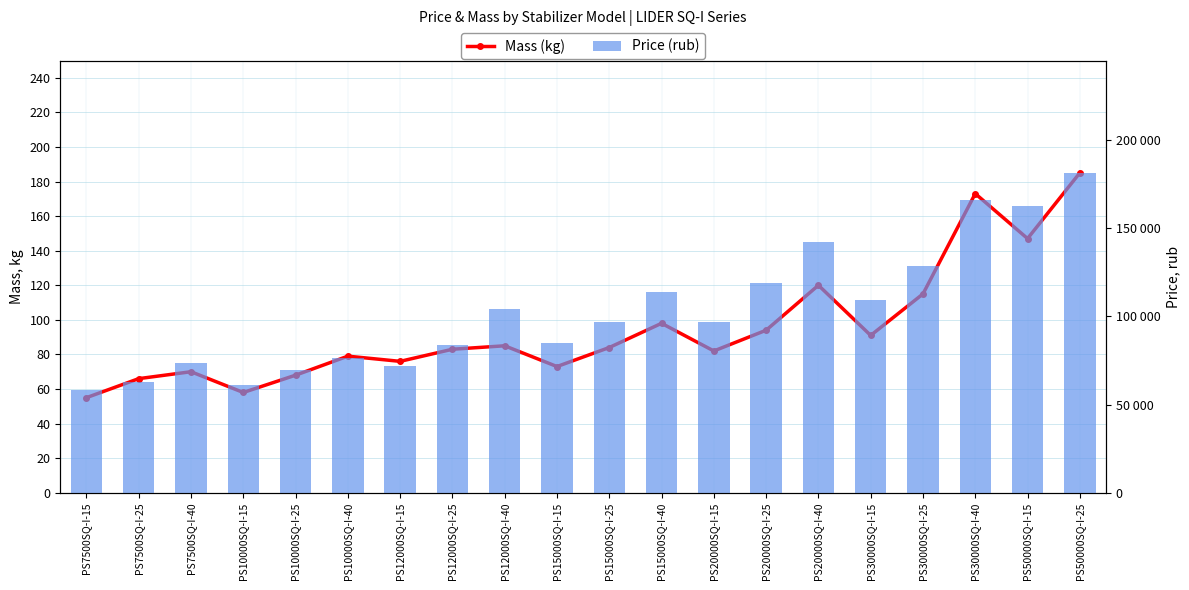

Reading right to left, list all the values displayed in this chart.

Mass (kg): 185	147	173	115	91	120	94	82	98	84	73	85	83	76	79	68	58	70	66	55
Price (rub): 181300	162300	165950	128300	109450	142100	118650	96800	113900	96800	84800	104150	83850	71850	76400	69300	60900	73500	62700	58200